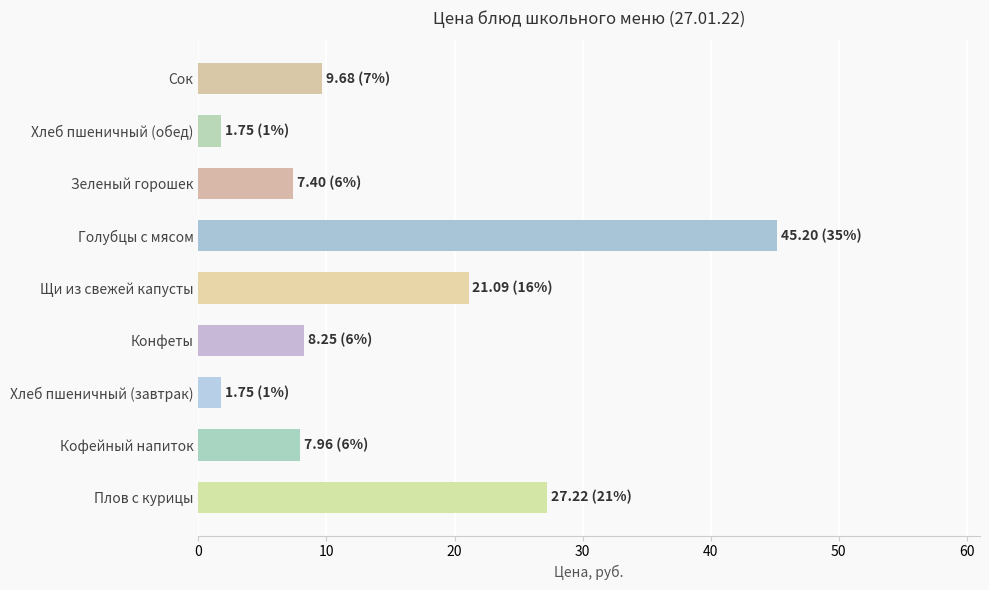

The chart shows a value of 45.2 at Голубцы с мясом. True or false?

True